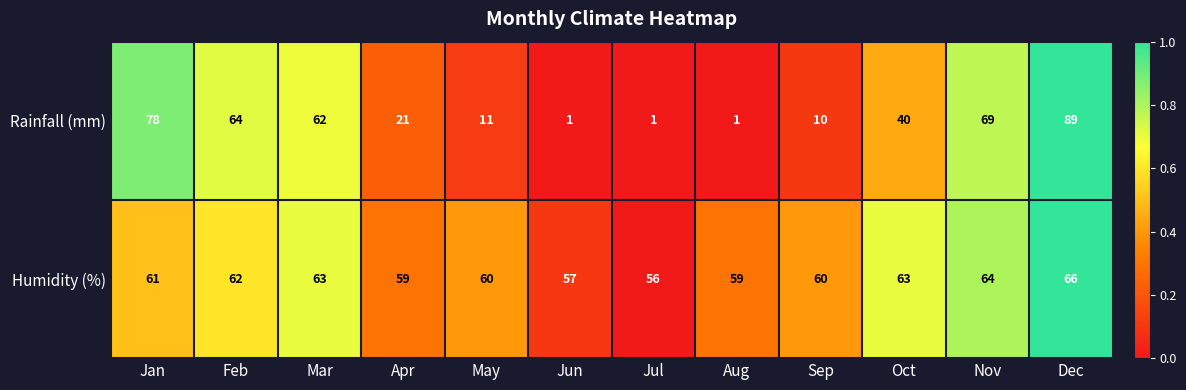

Between Feb and Jun, which series saw the biggest shift?

Rainfall (mm)